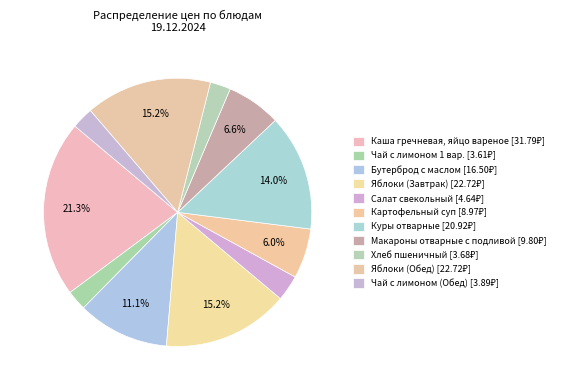

The Хлеб пшеничный slice represents 2% of the pie. True or false?

True